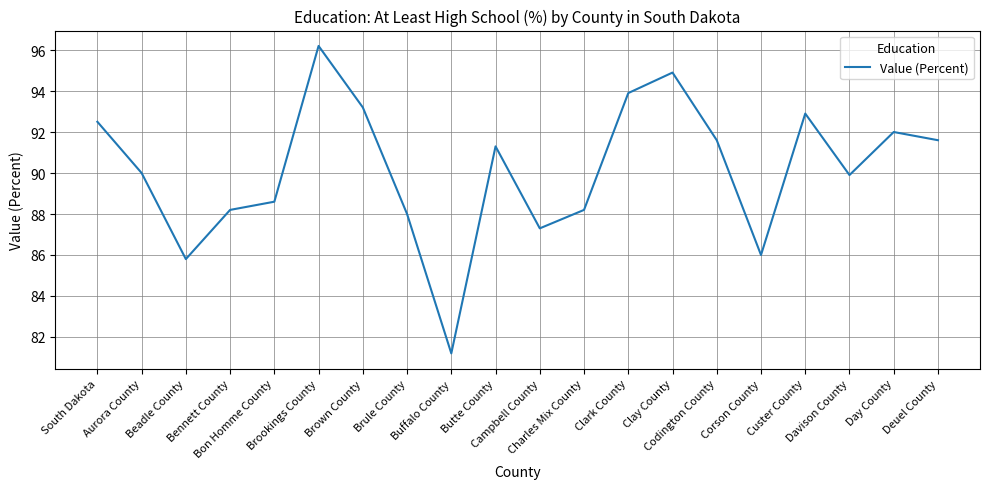

The chart shows a value of 88.2 at Charles Mix County. True or false?

True